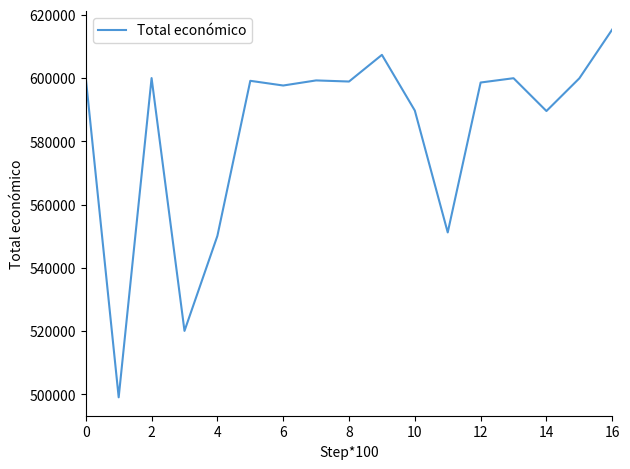

What is the greatest value displayed?

615375